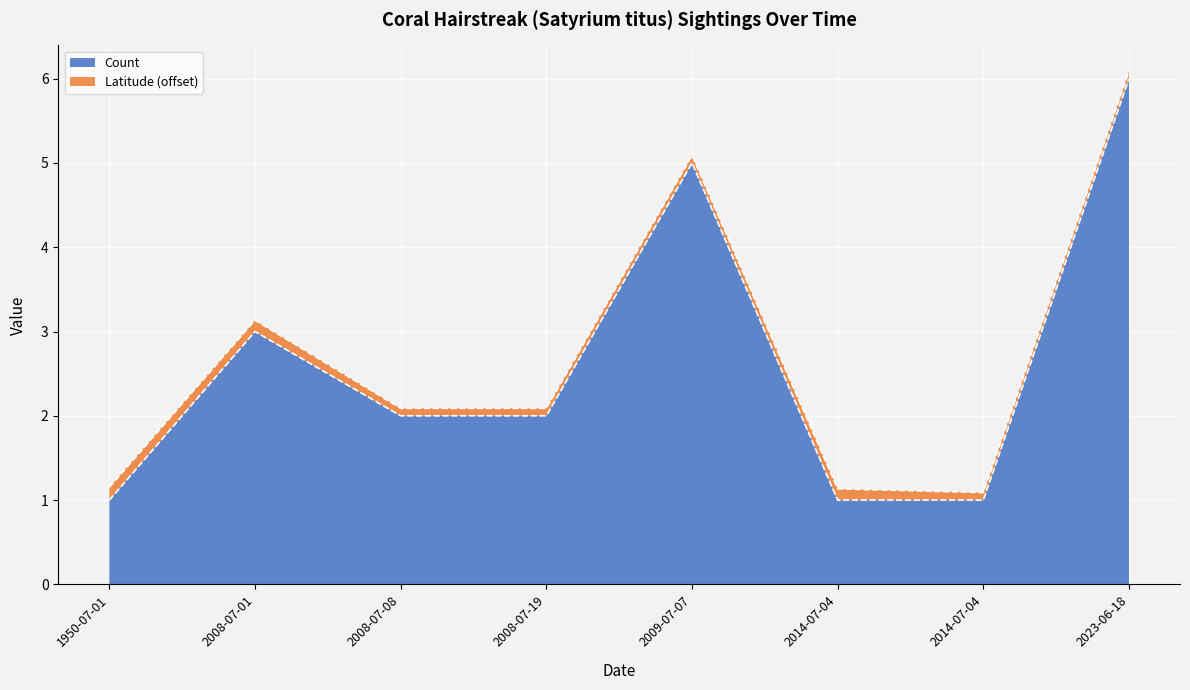

How many points are higher than both their immediate neighbors (excluding endpoints)?

2